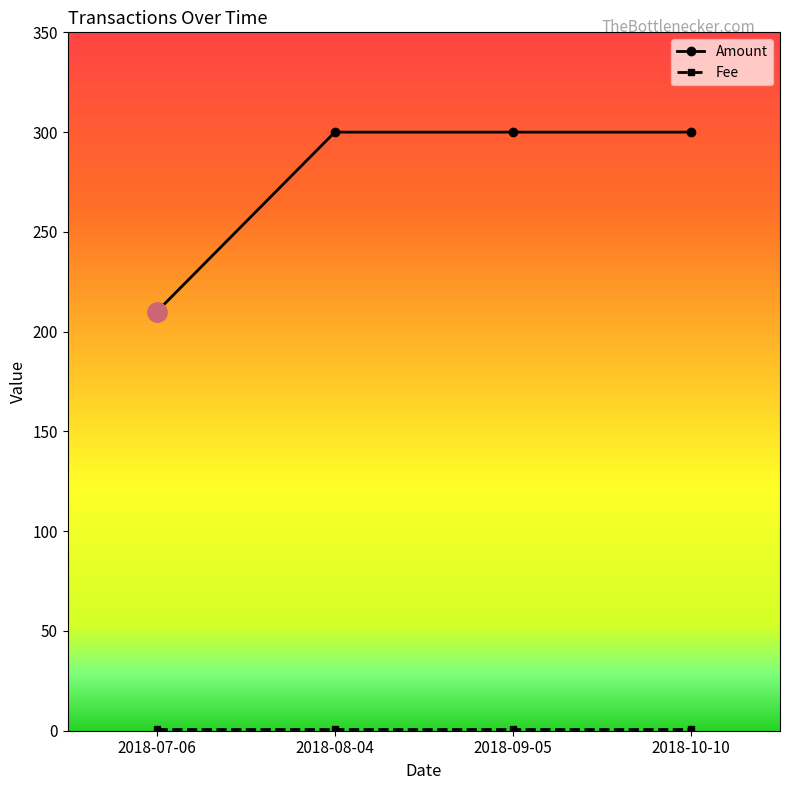

The value of Amount at 2018-07-06 is 49. True or false?

False